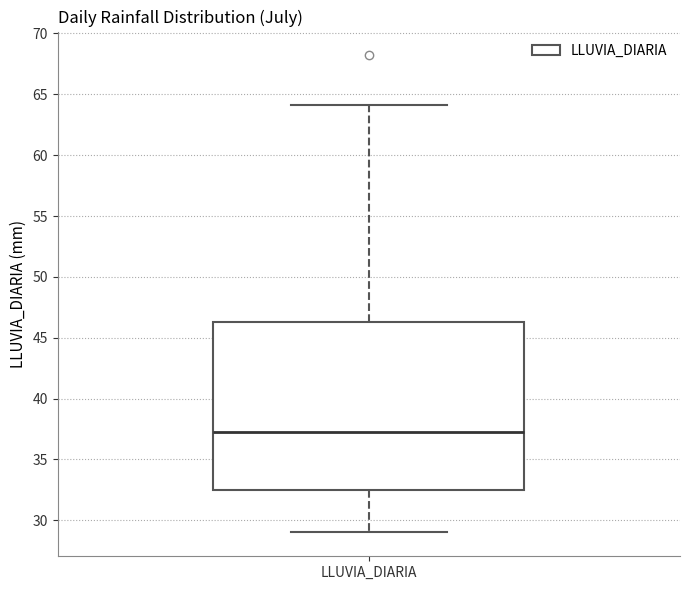

Where is the upper edge of the box for LLUVIA_DIARIA on the y-axis? The values are not printed on the chart, so give them approximately, as read against the axis.

46.5